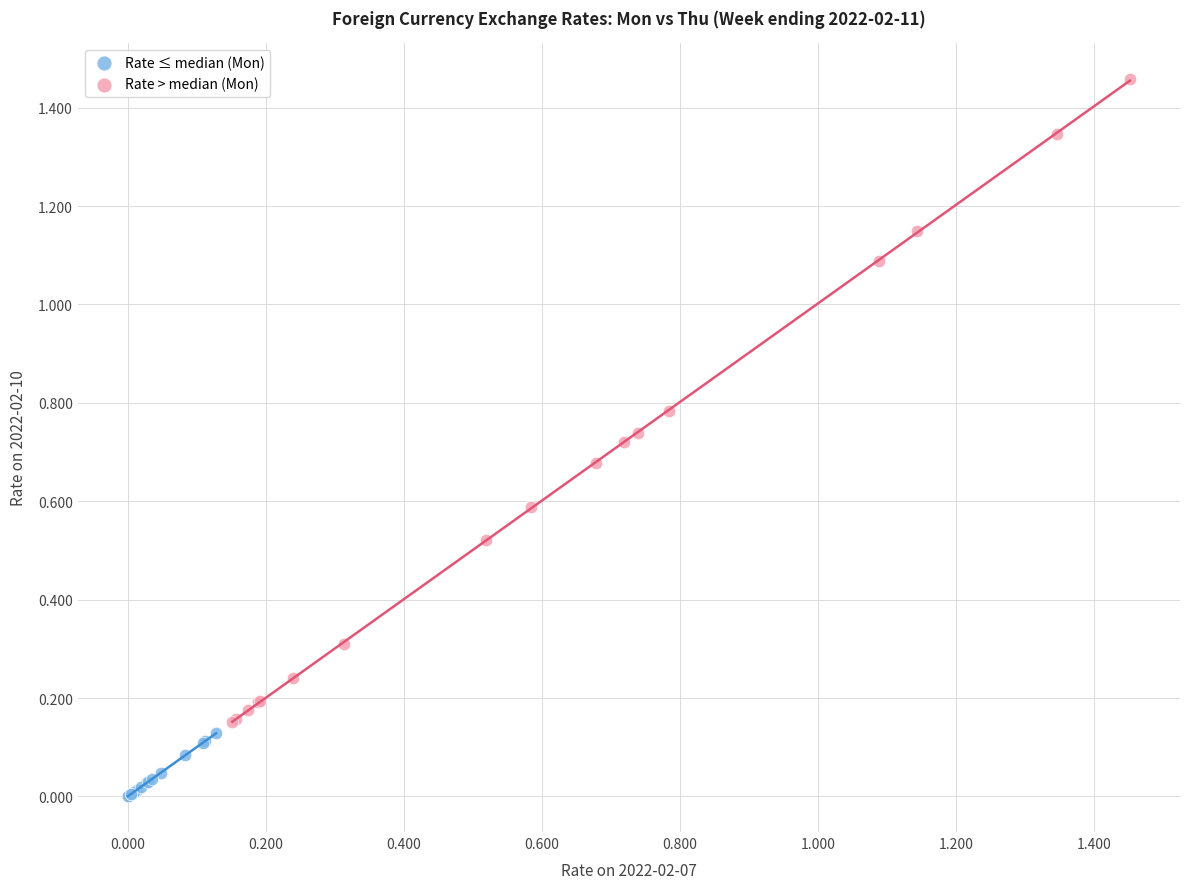

Which series has the widest spread of Y values?

Rate > median (Mon)